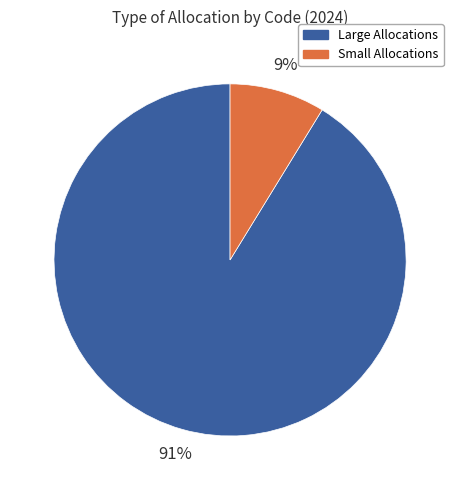

Is there a majority slice in this chart?

Yes